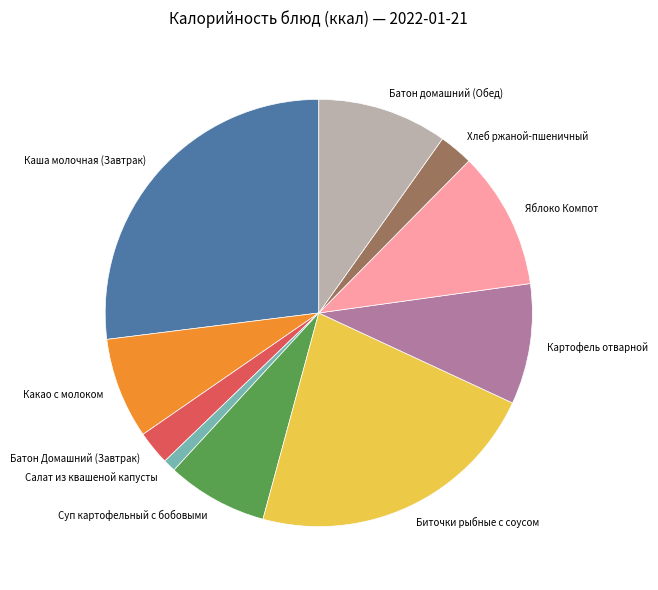

Is there a majority slice in this chart?

No